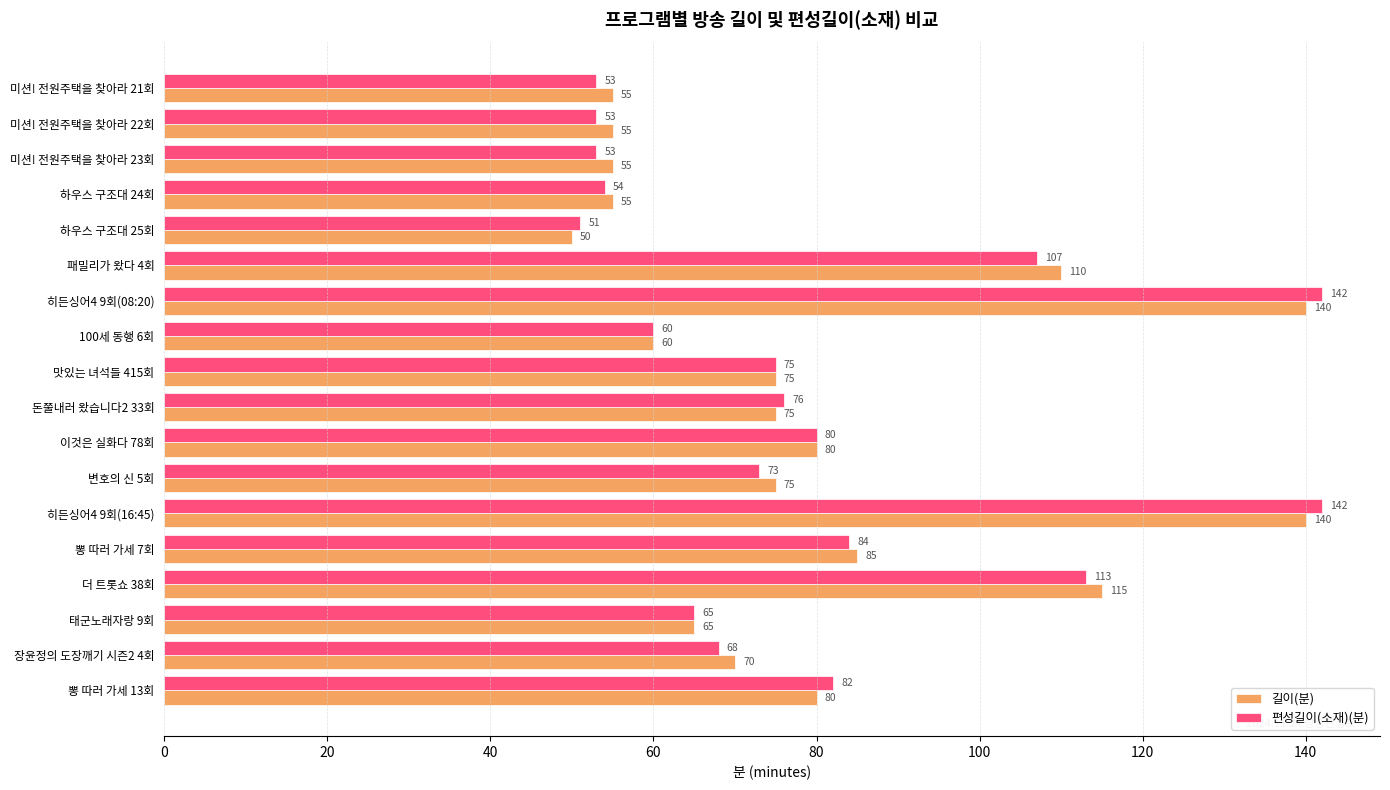

List the series in order of their peak value, highest first.

편성길이(소재)(분), 길이(분)